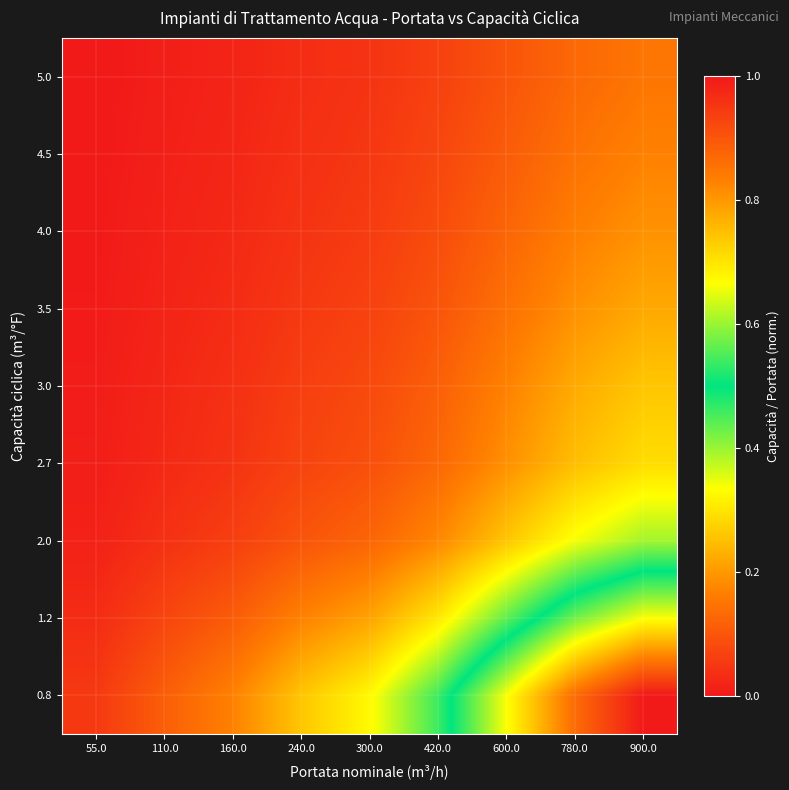

Which has a higher value, 160.0 or 420.0?

420.0